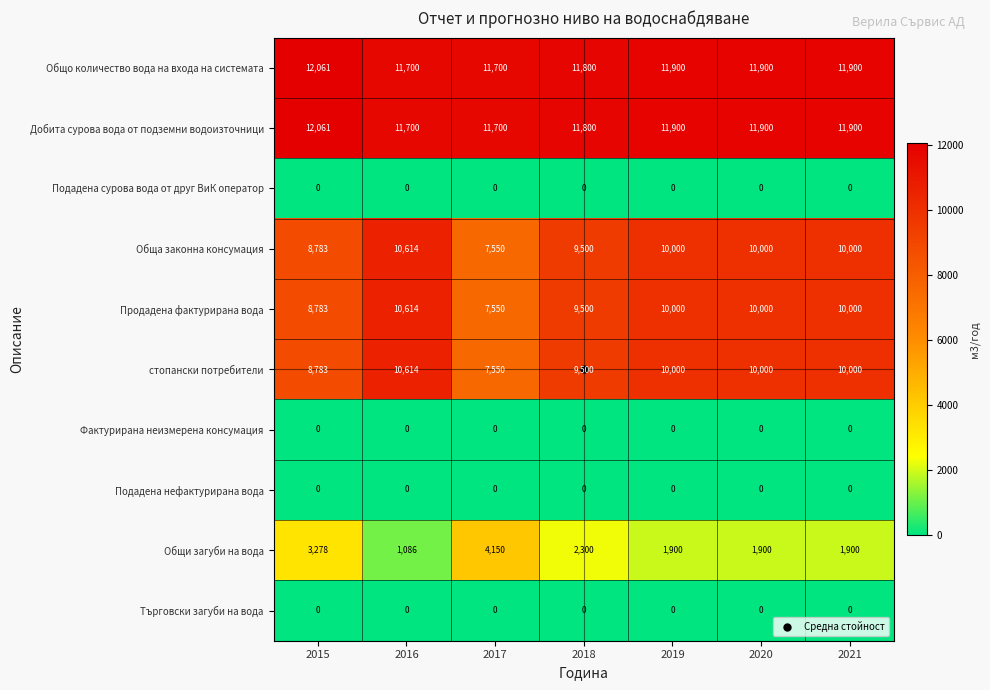

What is the difference between the highest and lowest values at 2020?

11900